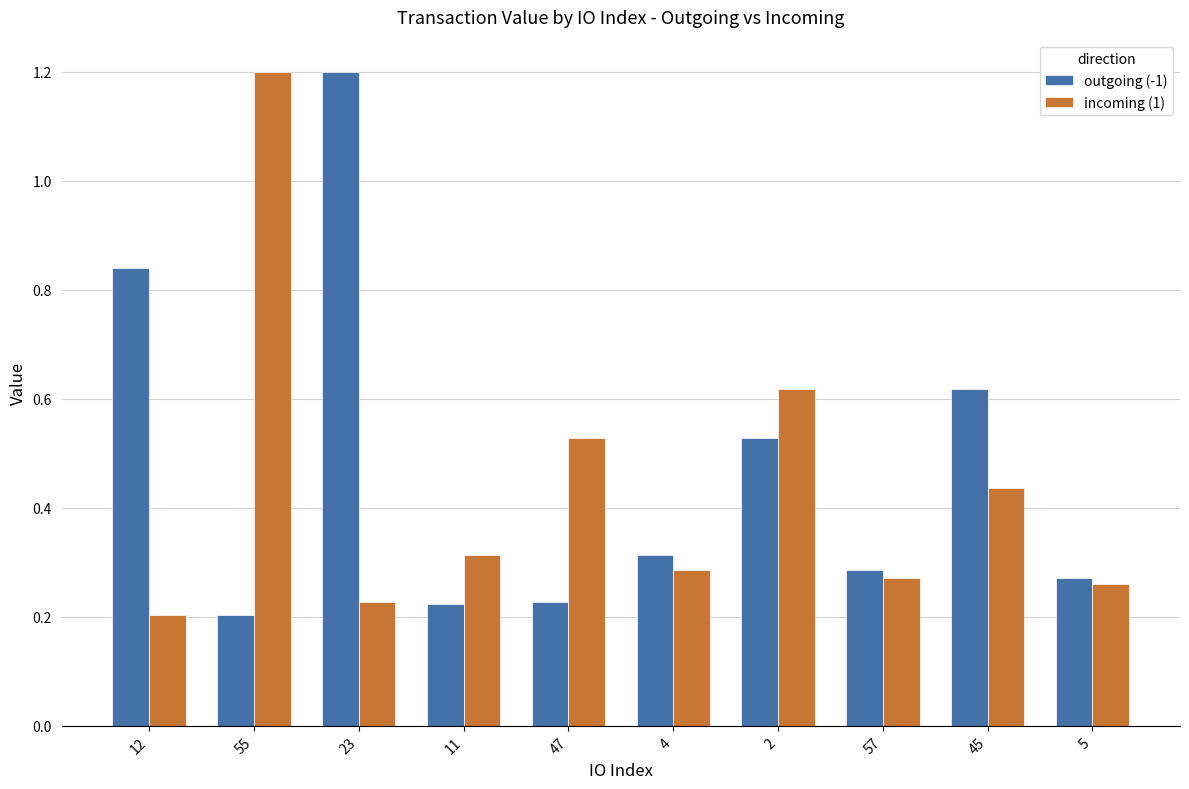

What is the sum of all outgoing (-1) values?

4.7